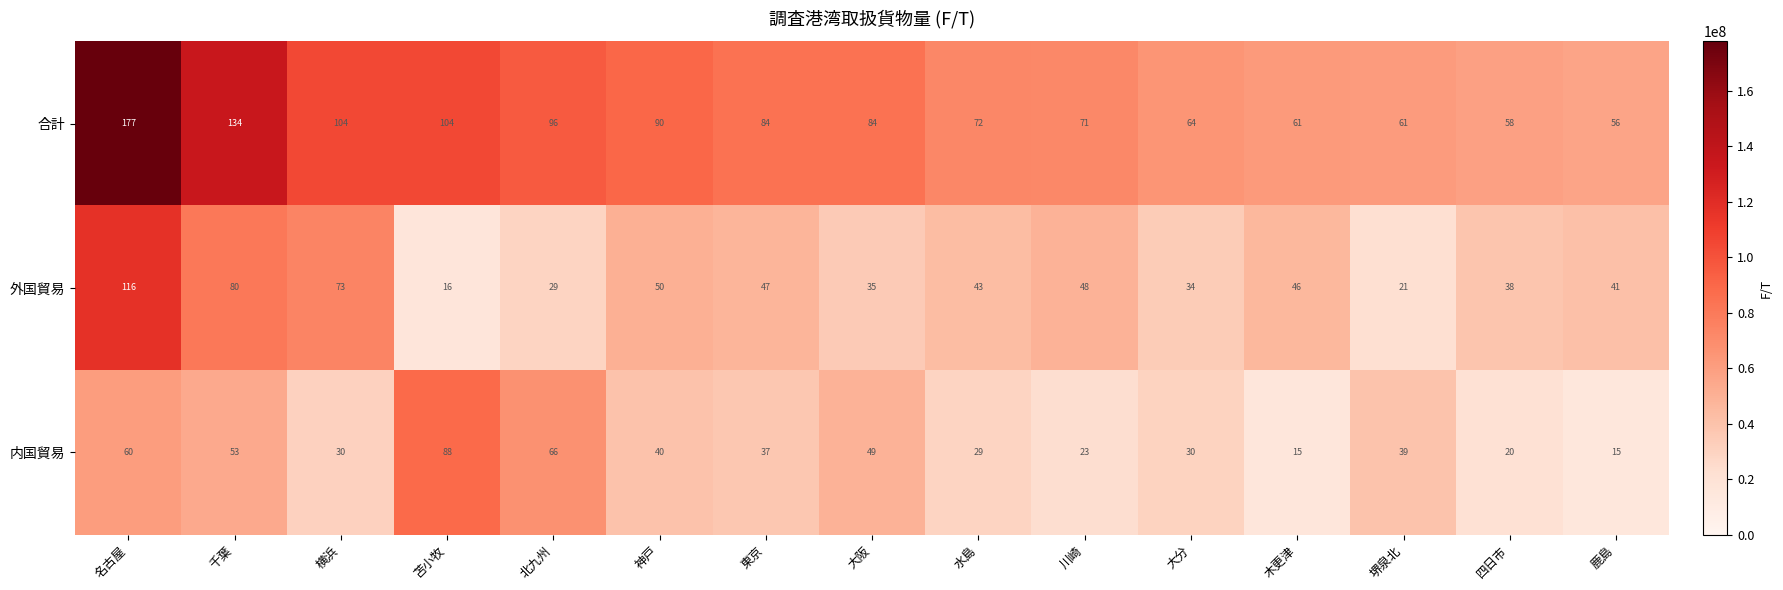

Which series has the largest total across all categories?

合計